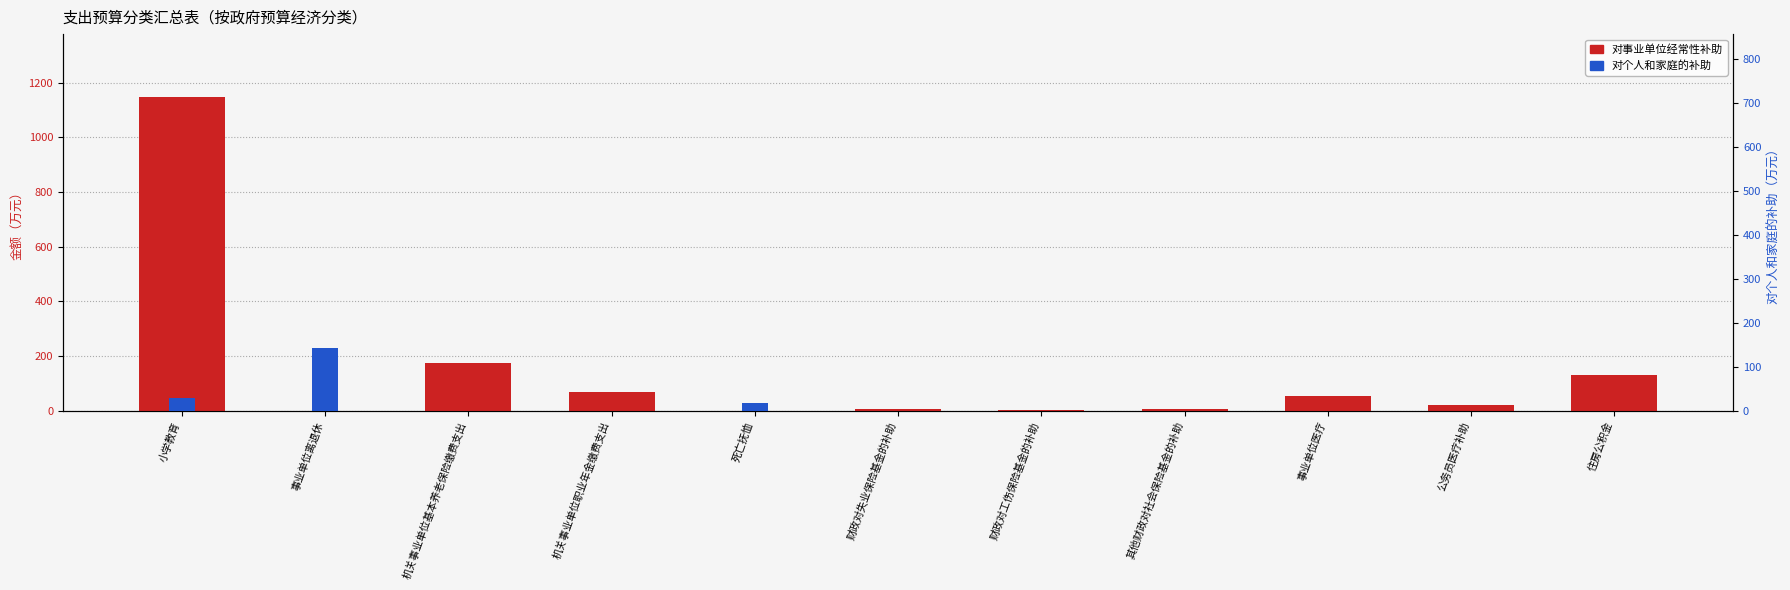

Which category has the lowest value across all series?

事业单位离退休